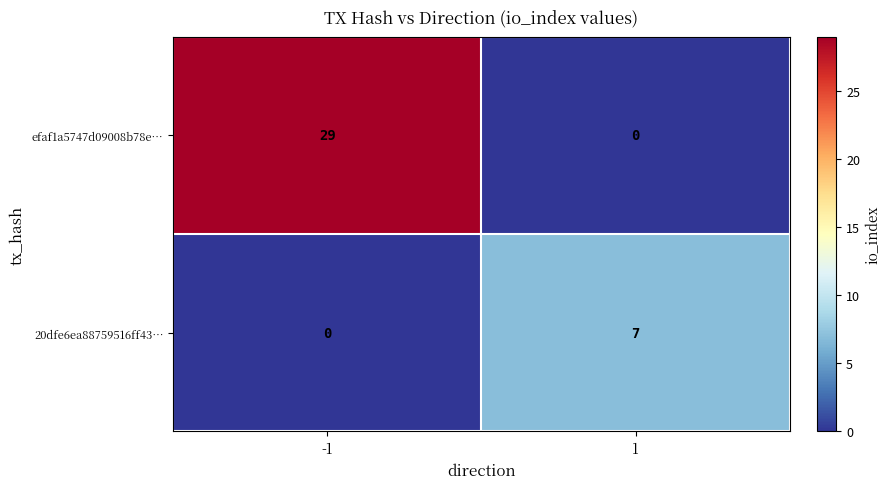

Reading right to left, what are all the values shown in this chart?

efaf1a5747d09008b78e…: 1=0	-1=29
20dfe6ea88759516ff43…: 1=7	-1=0